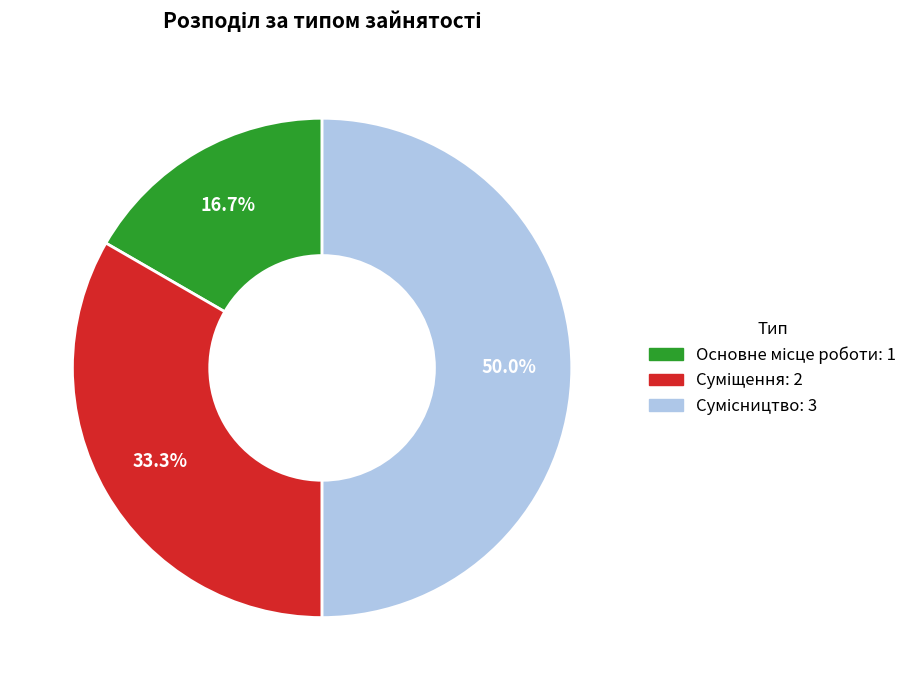

To the nearest percent, what is the combined percentage of Суміщення and Сумісництво?

83%